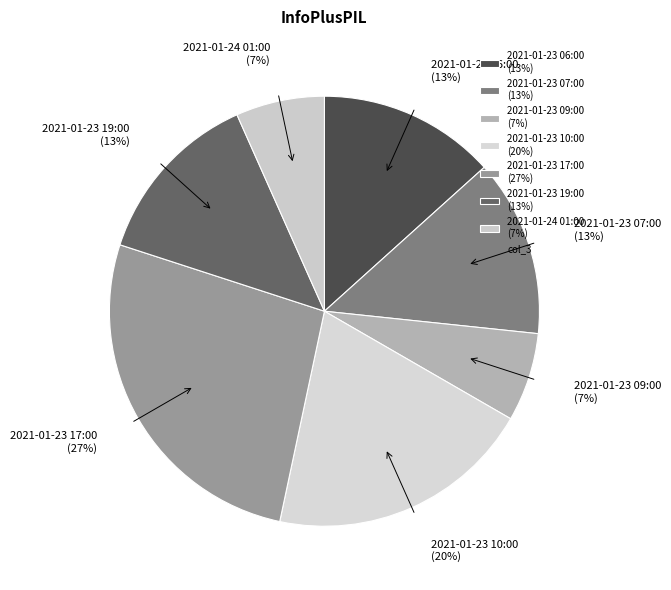

Is the sum of 2021-01-23 19:00 (13%) and 2021-01-23 06:00 (13%) greater than half?

No